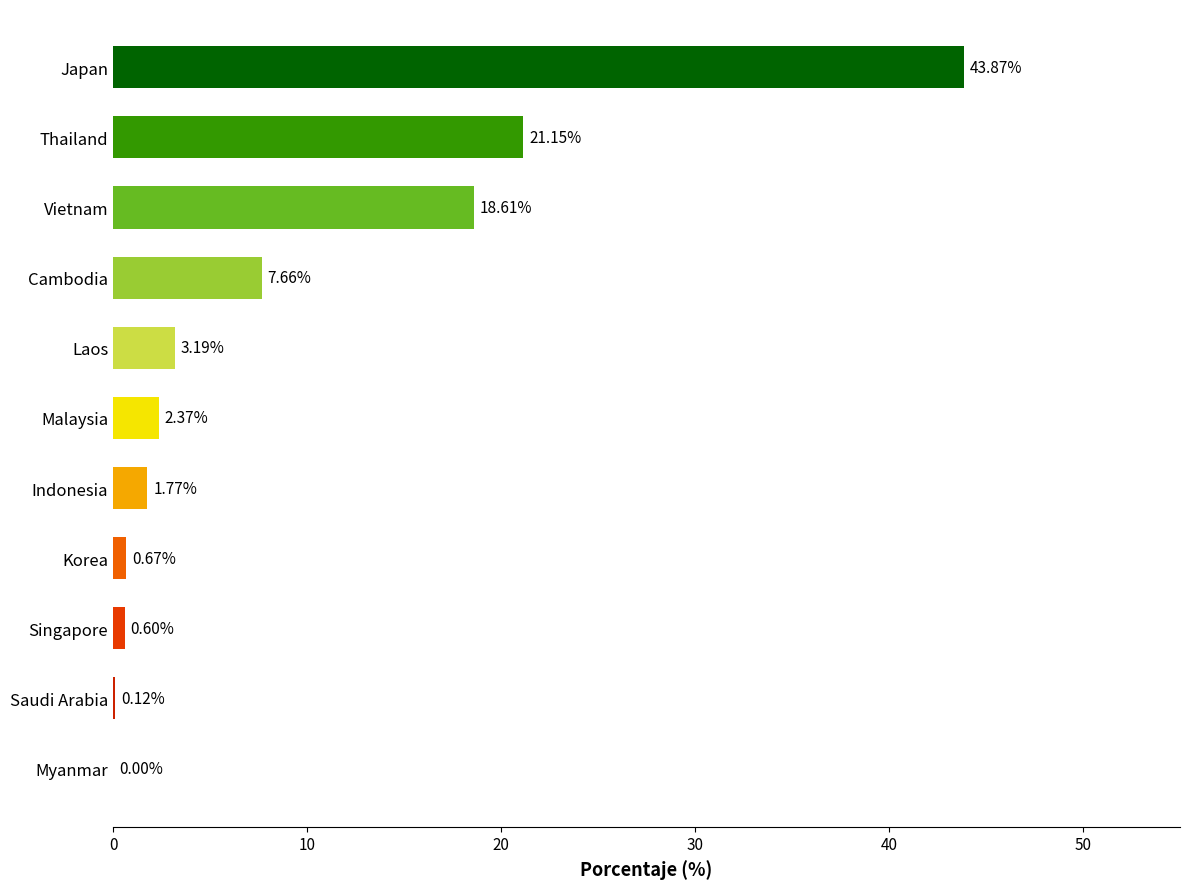

What is the sum of all values?

100.0